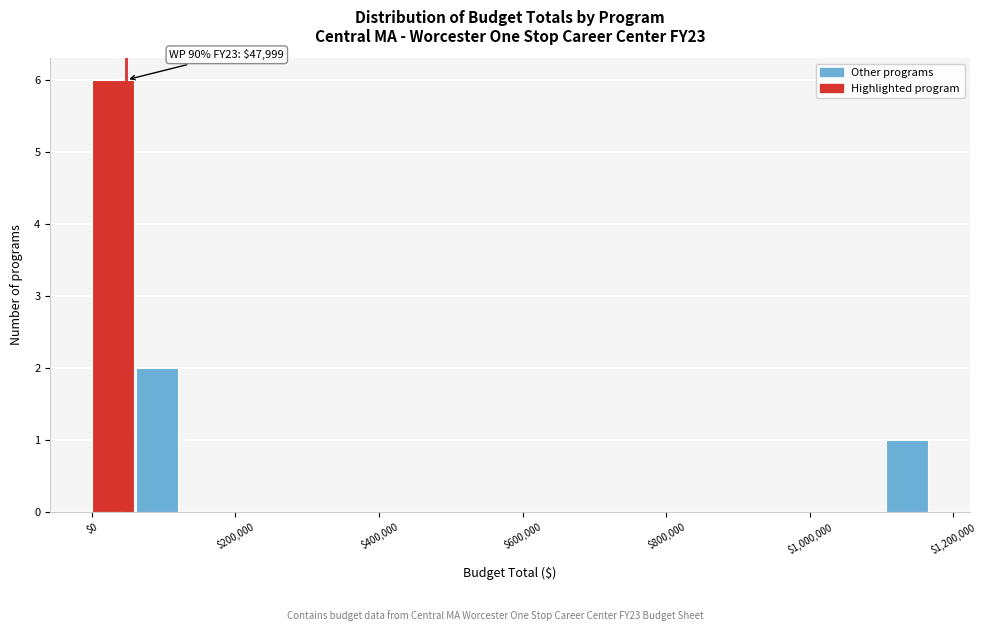

Read against the x-axis, roughly where is the centre of the tallest bar?

20000